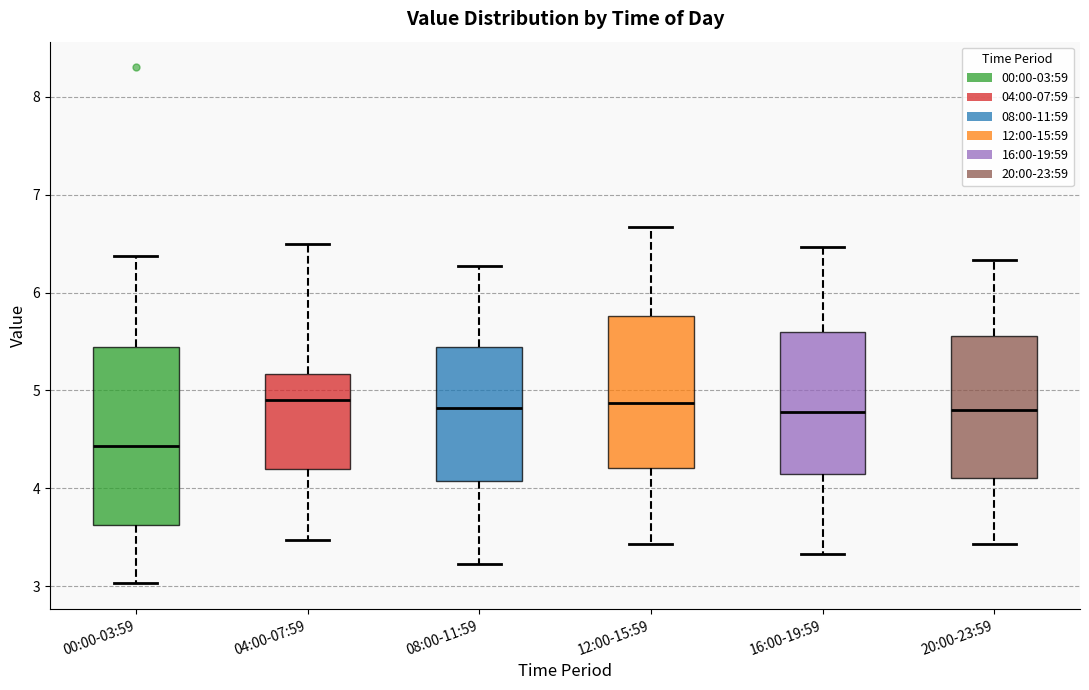

Reading left to right, transcribe this box plot: for each box, give where its median line is, the range the box spans, and where its two whiskers end, as read against the y-axis. The values are not printed on the chart, so give them approximately, as read against the axis.

00:00-03:59: median 4.4, box 3.6 to 5.4, whiskers 3.0 to 6.4
04:00-07:59: median 4.9, box 4.2 to 5.2, whiskers 3.5 to 6.5
08:00-11:59: median 4.8, box 4.1 to 5.4, whiskers 3.2 to 6.3
12:00-15:59: median 4.9, box 4.2 to 5.8, whiskers 3.4 to 6.7
16:00-19:59: median 4.8, box 4.1 to 5.6, whiskers 3.3 to 6.5
20:00-23:59: median 4.8, box 4.1 to 5.6, whiskers 3.4 to 6.3